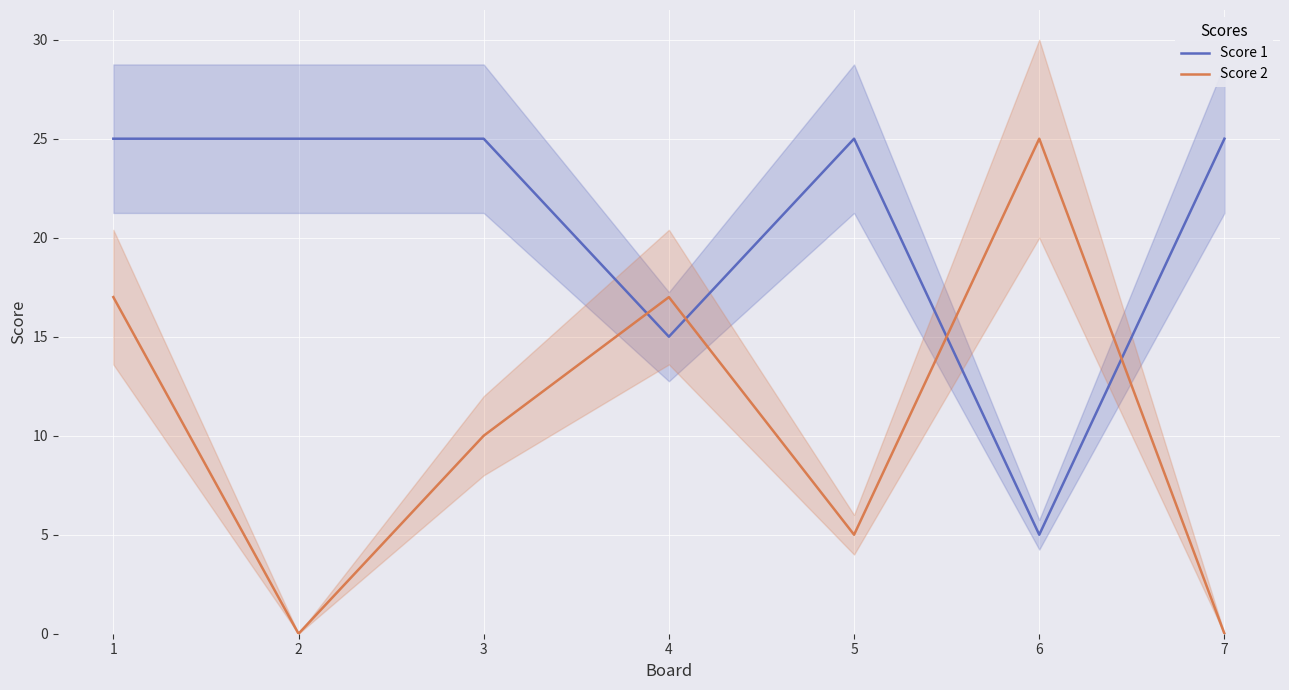

List the series in order of their peak value, highest first.

Score 1, Score 2